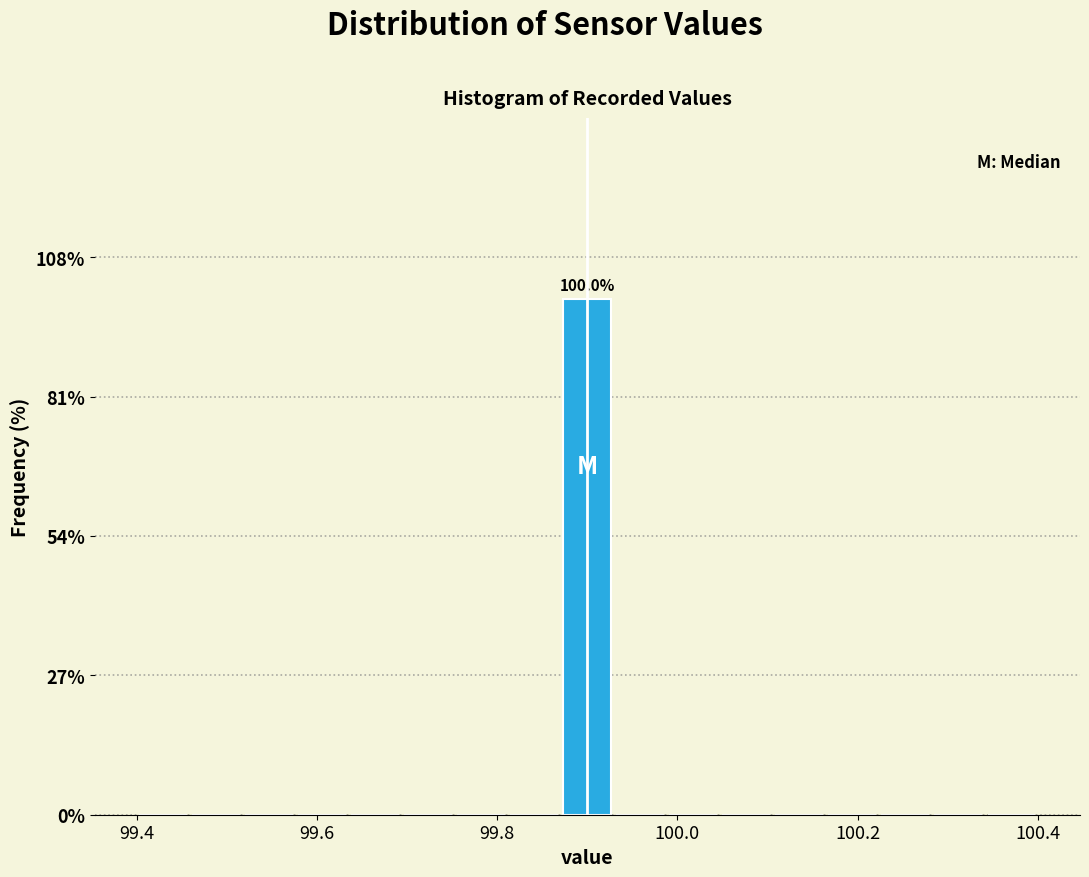

Around what value on the x-axis is the tallest bar? Give the approximate position of its centre, as read against the axis.

99.90